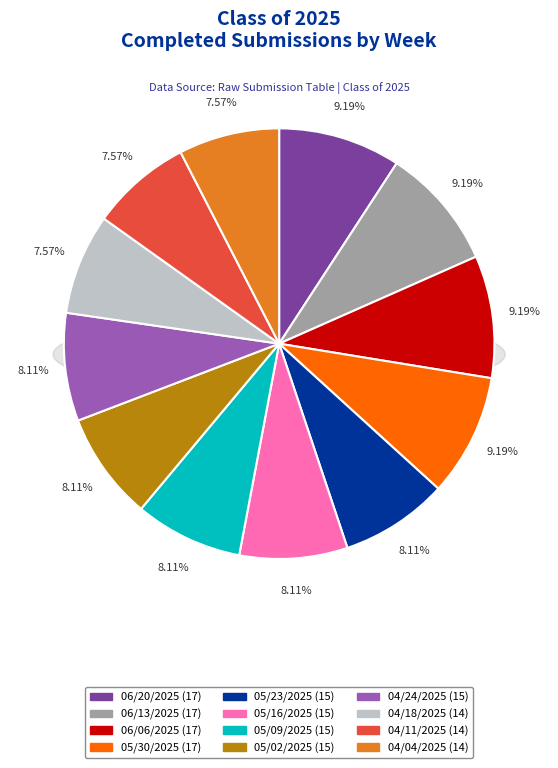

To the nearest percent, what is the average slice percentage?

8%